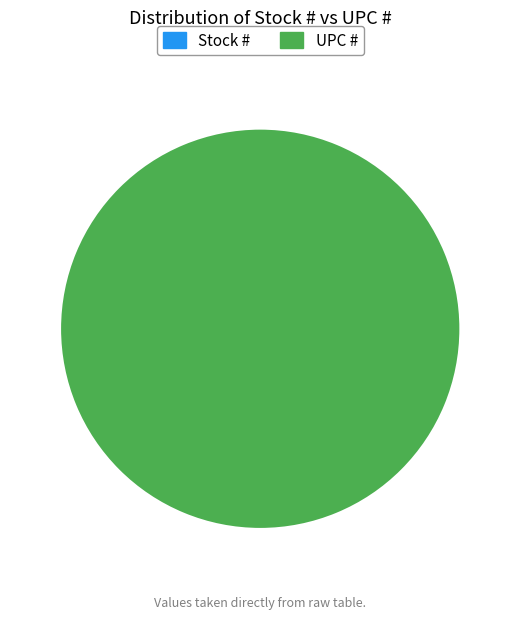

Is the sum of UPC # and Stock # greater than half?

Yes